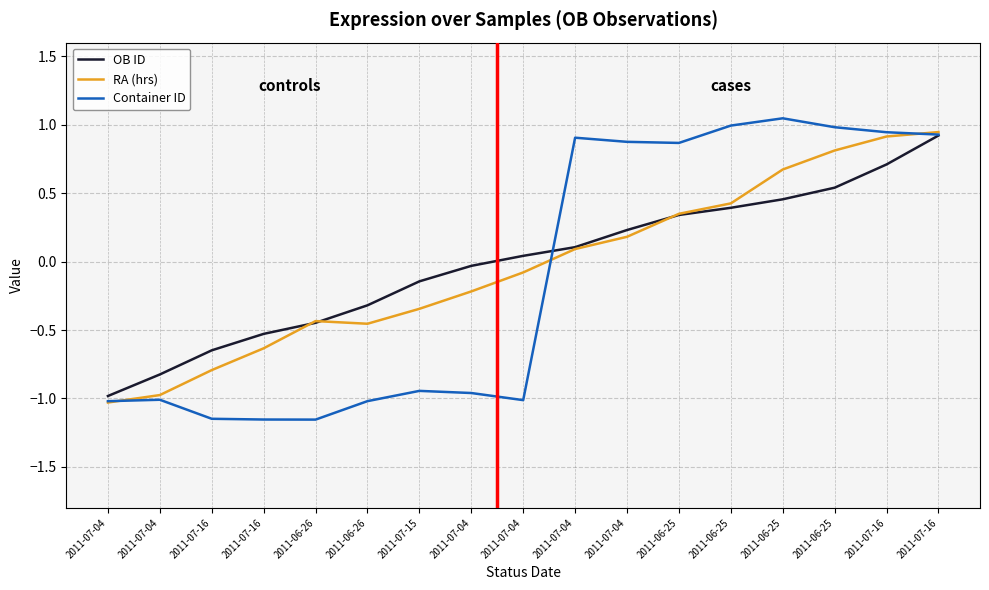

Reading left to right, list all the values displayed in this chart.

OB ID: -1.0	-0.8	-0.6	-0.5	-0.4	-0.3	-0.1	-0.0	0.0	0.1	0.2	0.3	0.4	0.5	0.5	0.7	0.9
RA (hrs): -1.0	-1.0	-0.8	-0.6	-0.4	-0.5	-0.3	-0.2	-0.1	0.1	0.2	0.3	0.4	0.7	0.8	0.9	0.9
Container ID: -1.0	-1.0	-1.1	-1.2	-1.2	-1.0	-0.9	-1.0	-1.0	0.9	0.9	0.9	1.0	1.0	1.0	0.9	0.9